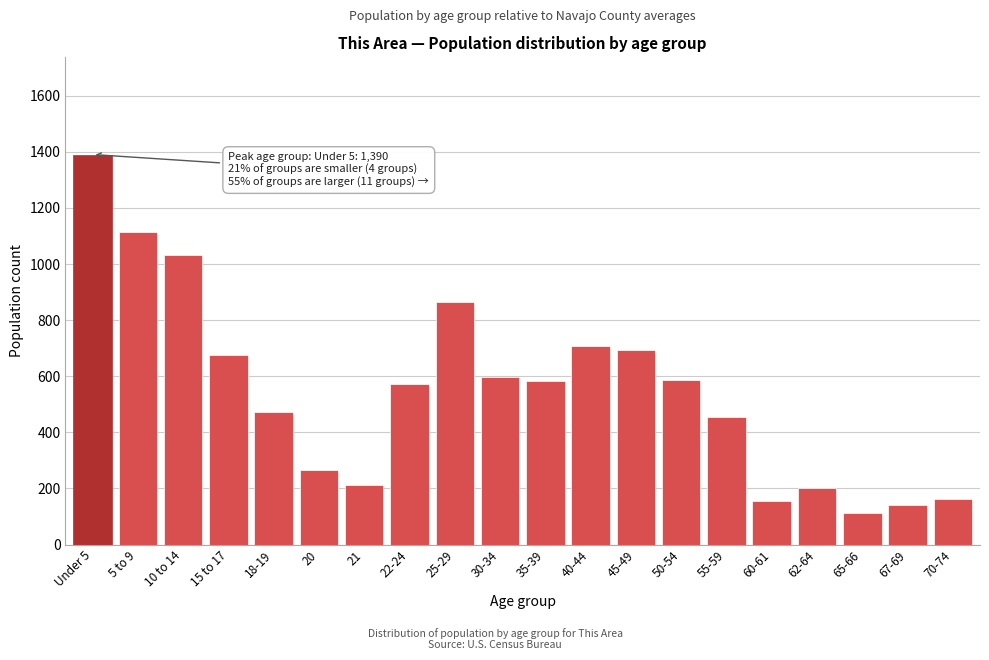

What value does the data have at 50-54, to the nearest 50?

600